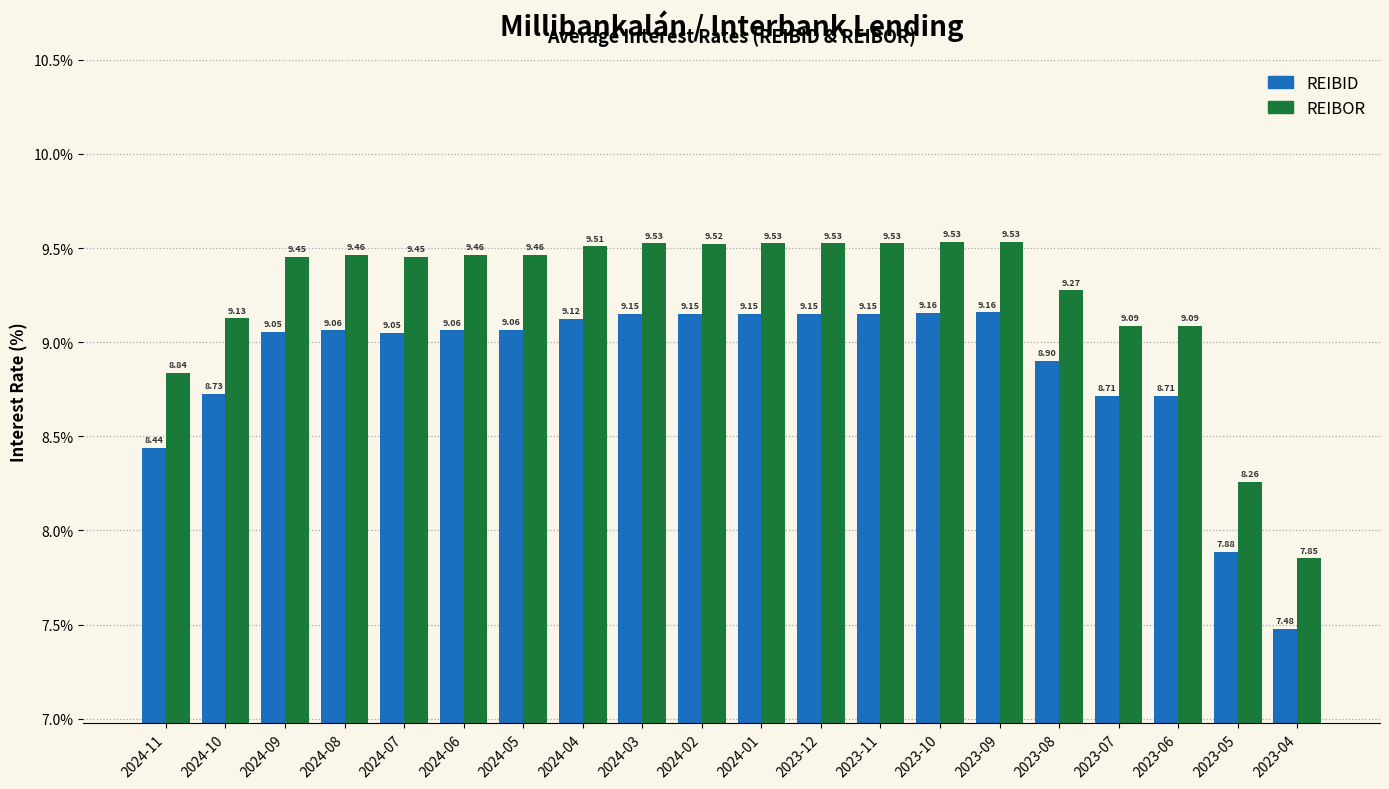

What is the sum of all REIBOR values?

185.0